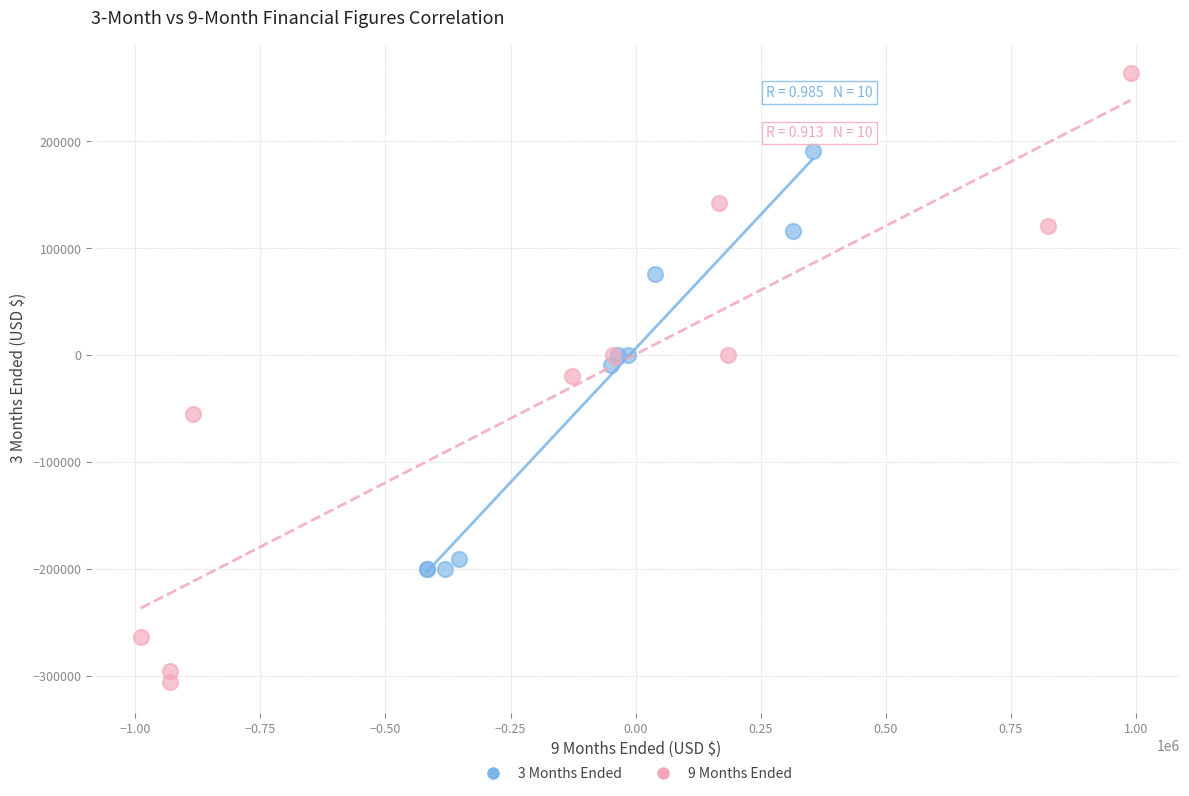

Which series contains the lowest Y value?

9 Months Ended